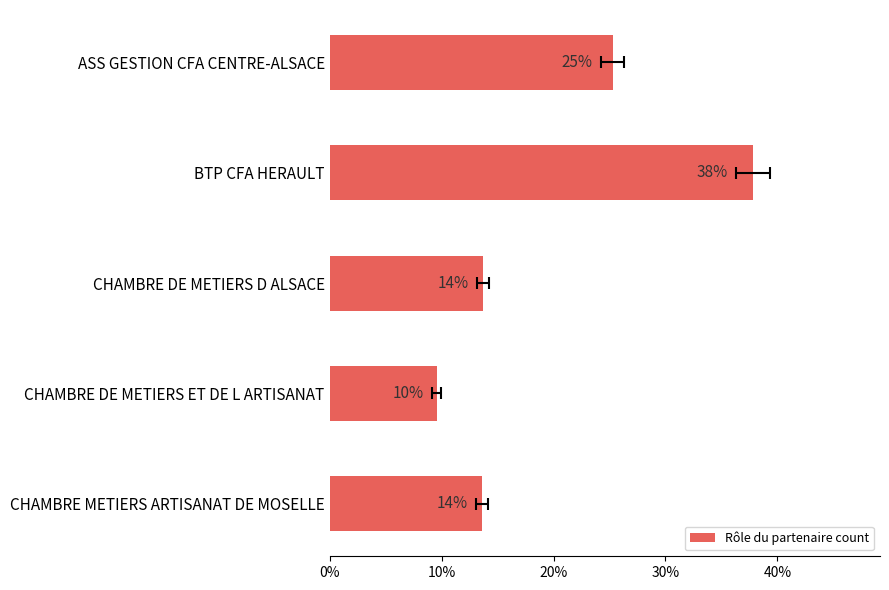

What is the difference between the second highest and second lowest values?

11.6